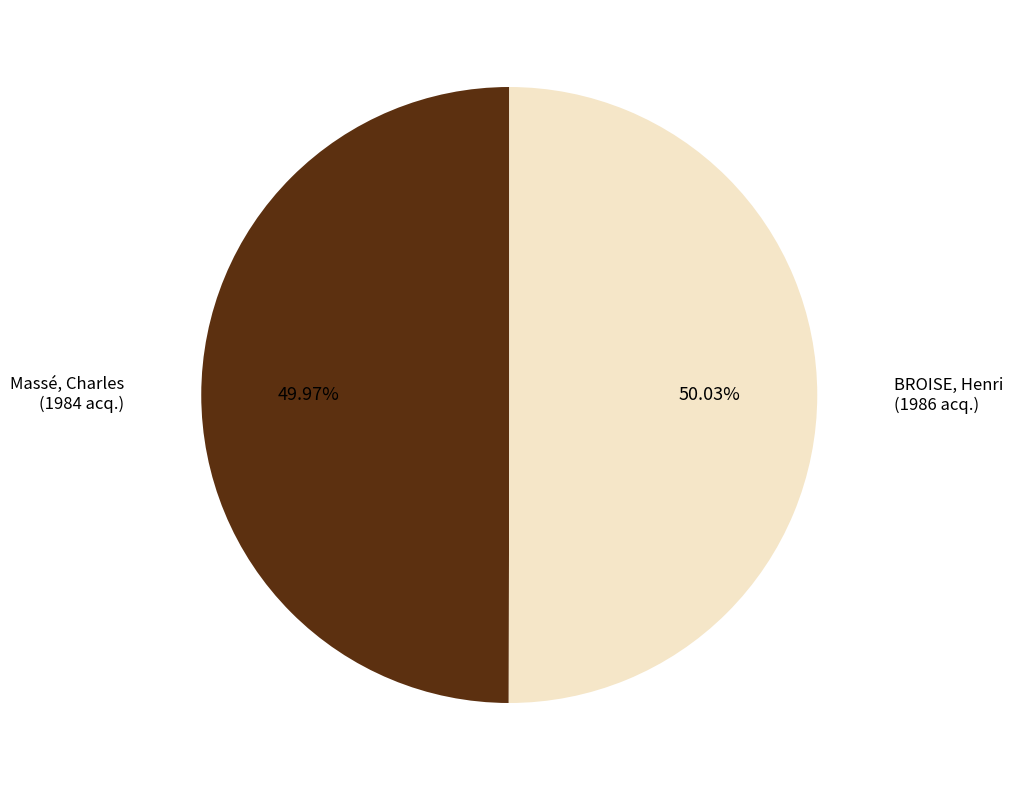

Is there any slice that represents more than half of the pie?

Yes